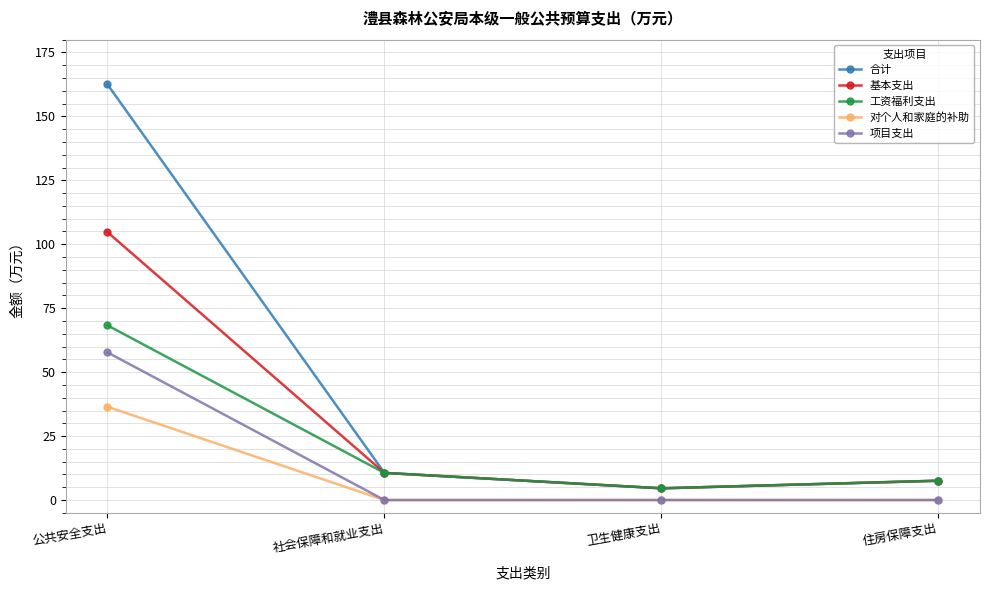

What is the maximum value for 合计?

162.5